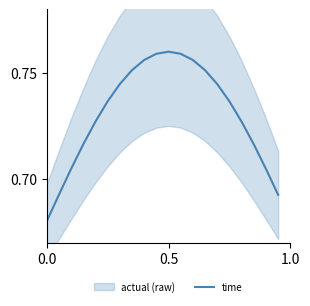

What is the difference between the maximum and minimum values?

0.1